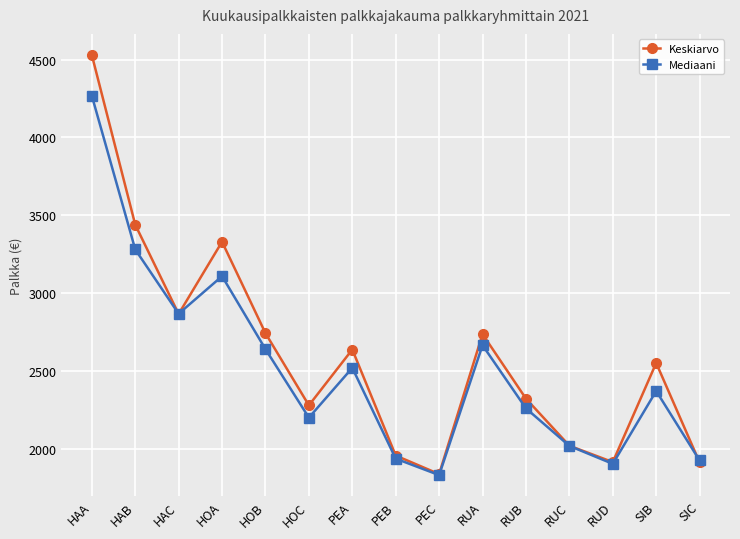

At how many categories does at least one series exceed 2583?

7